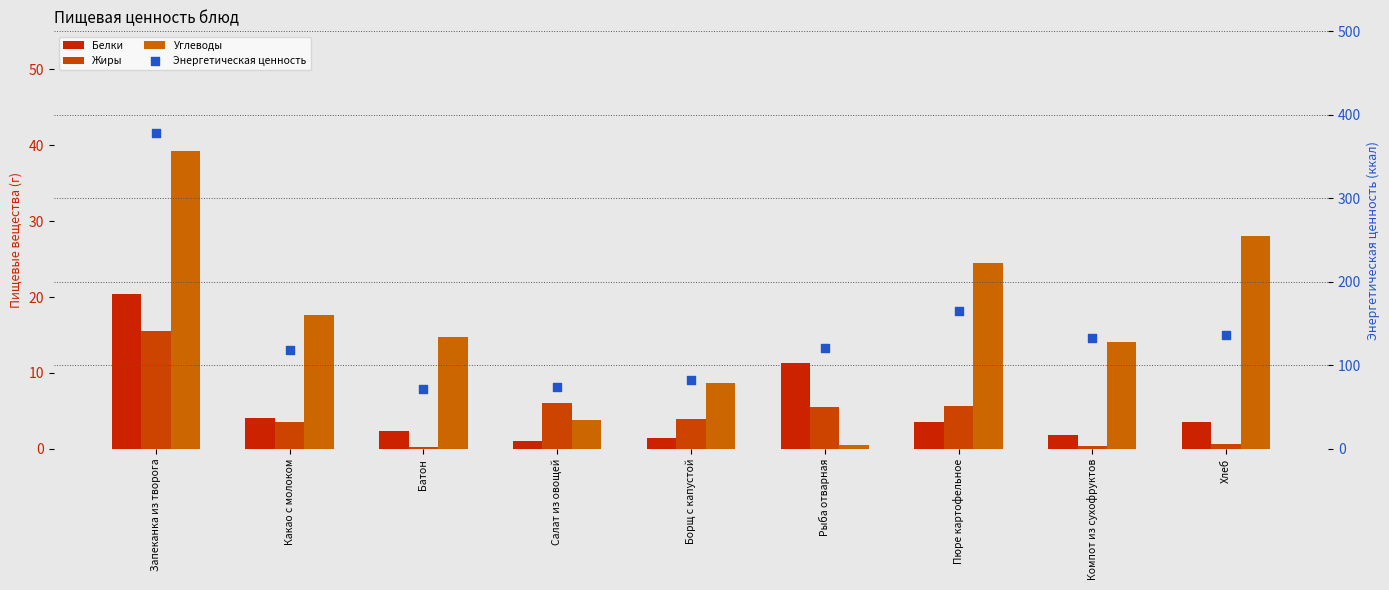

At which category is the sum across all series the highest?

Запеканка из творога